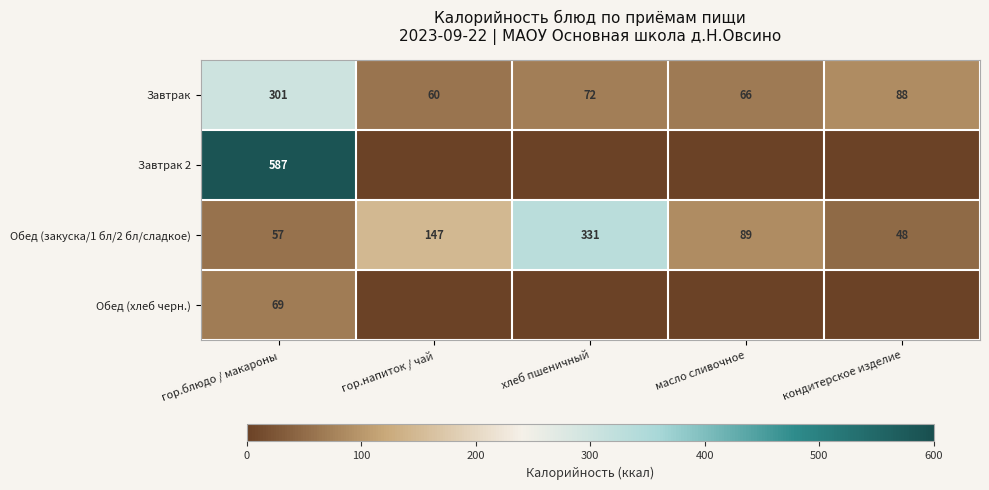

How many data points in Обед (закуска/1 бл/2 бл/сладкое) are less than 89?

2